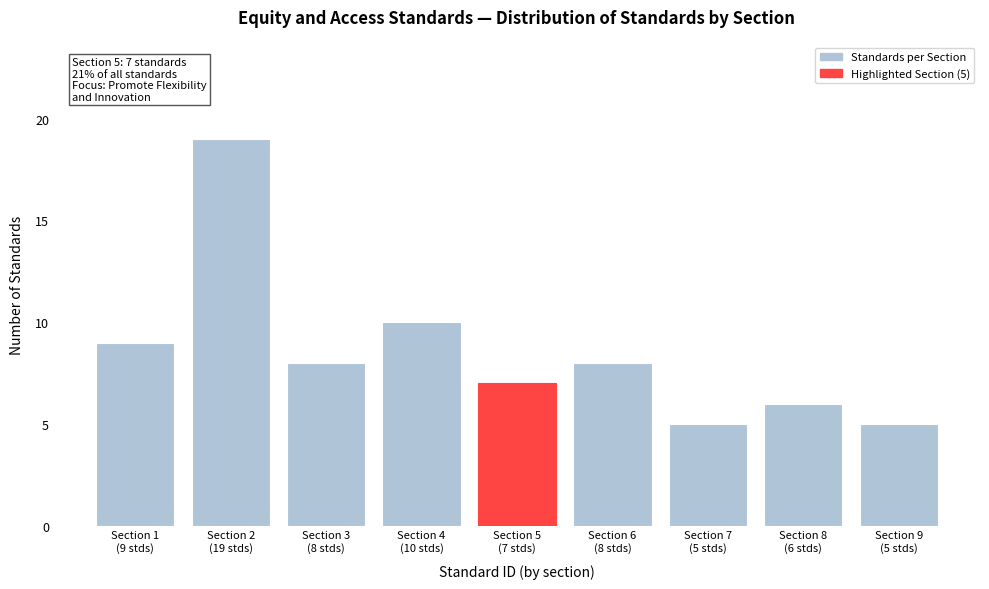

Reading left to right, transcribe all the data shown in this chart.

9	19	8	10	7	8	5	6	5